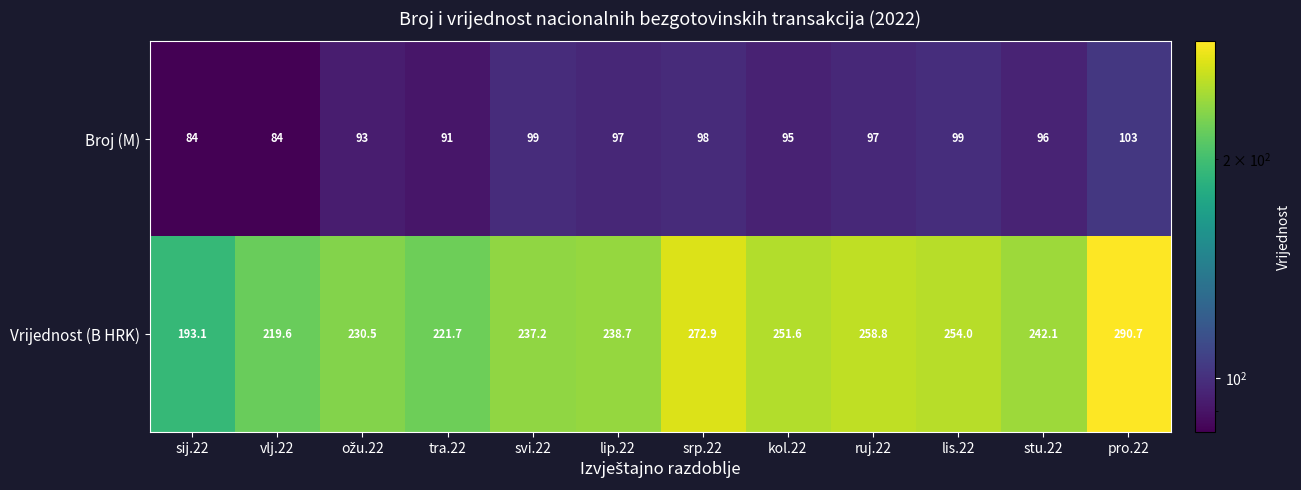

Between lip.22 and ruj.22, which series saw the biggest shift?

Vrijednost (B HRK)